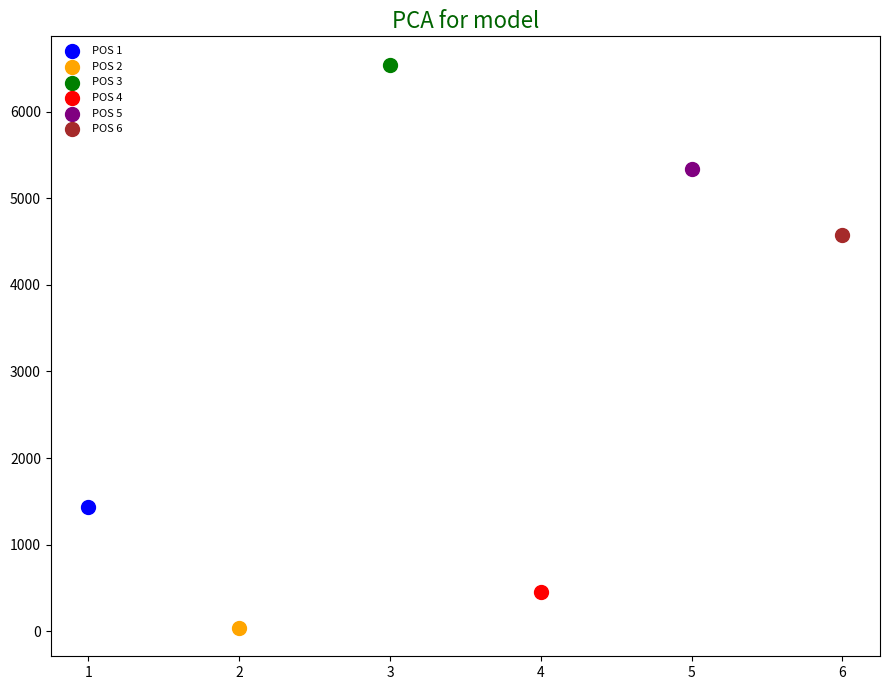

What are all the series names shown in the legend?

POS 1, POS 2, POS 3, POS 4, POS 5, POS 6